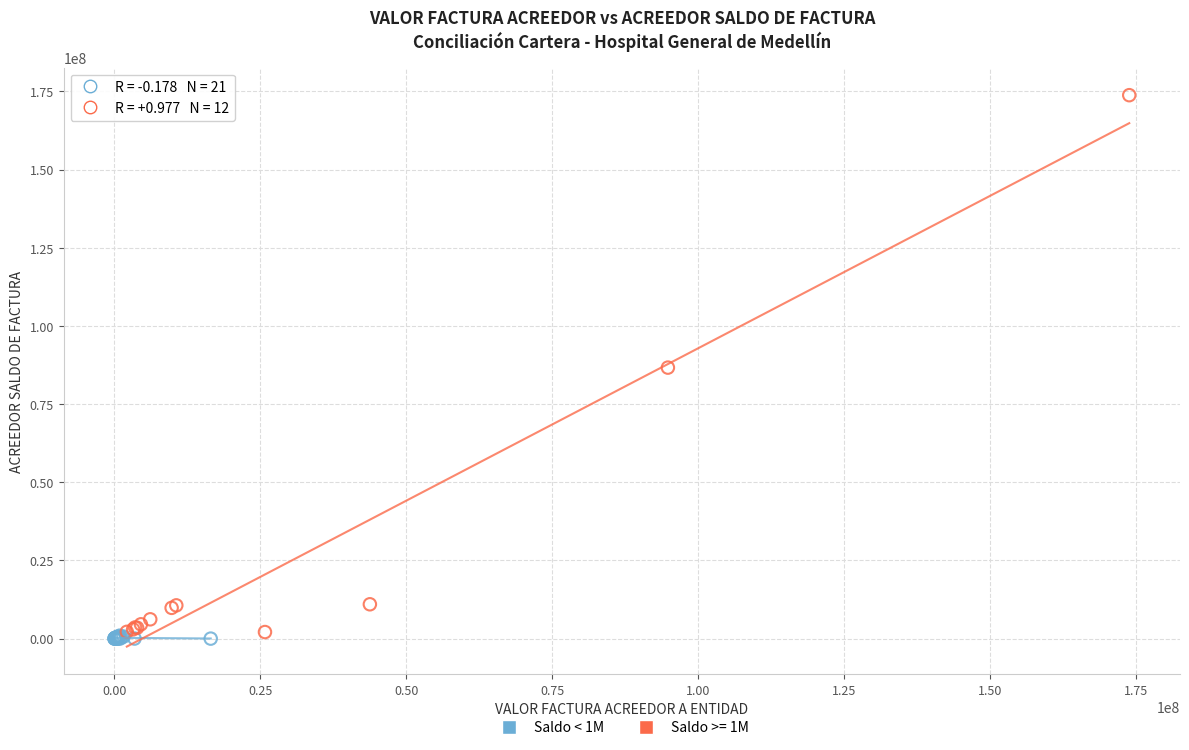

Which series reaches the maximum Y coordinate?

Saldo >= 1M